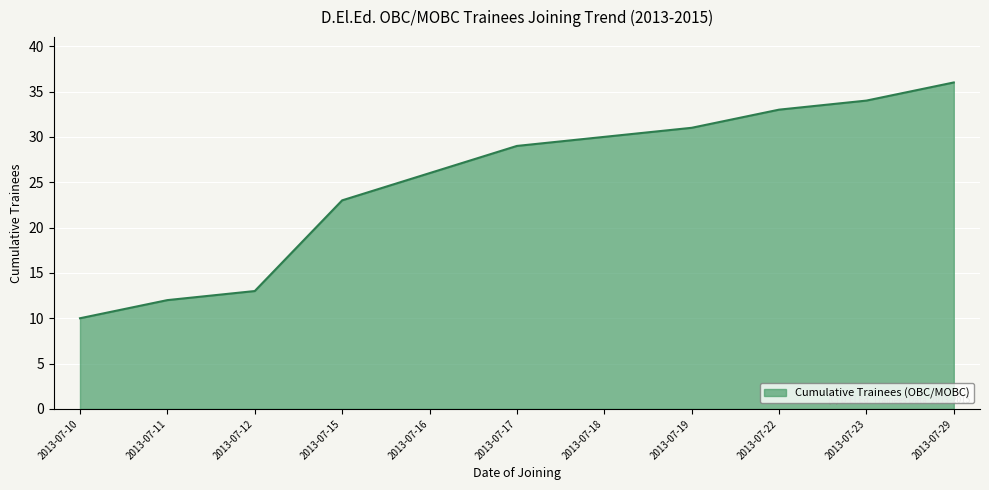

The value at 2013-07-12 is 13. True or false?

True